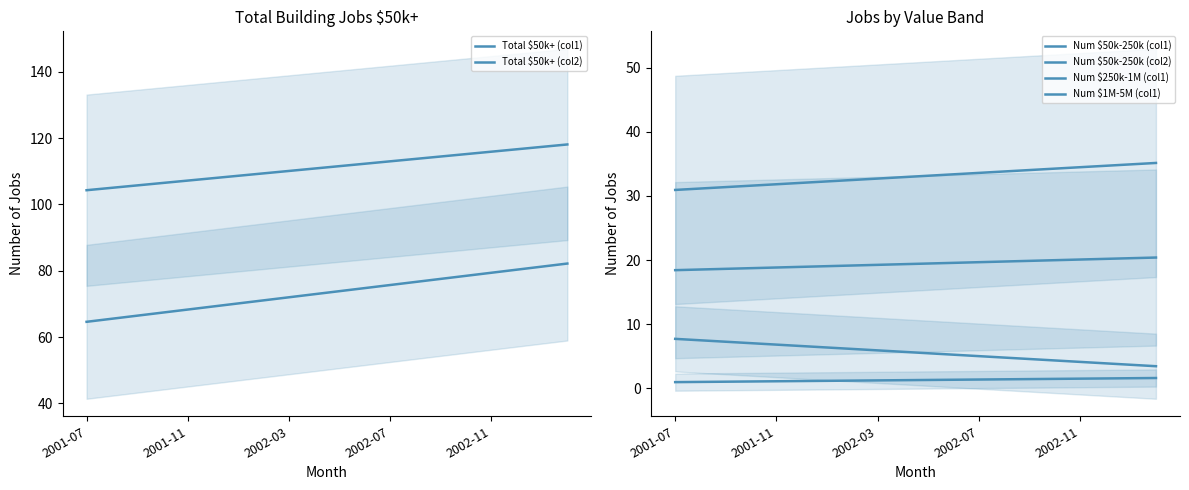

True or false: Num $250k-1M (col1) and Num $50k-250k (col2) intersect in this chart.

False